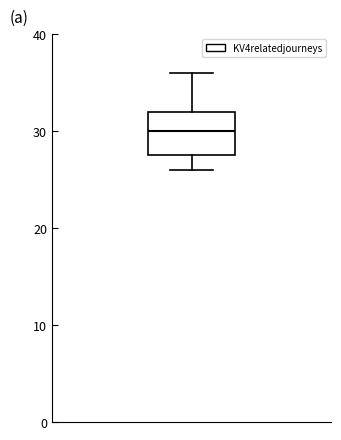

Transcribe this box plot: give where the median line is, the range the box spans, and where the two whiskers end, as read against the y-axis. The values are not printed on the chart, so give them approximately, as read against the axis.

median 30, box 28 to 32, whiskers 26 to 36